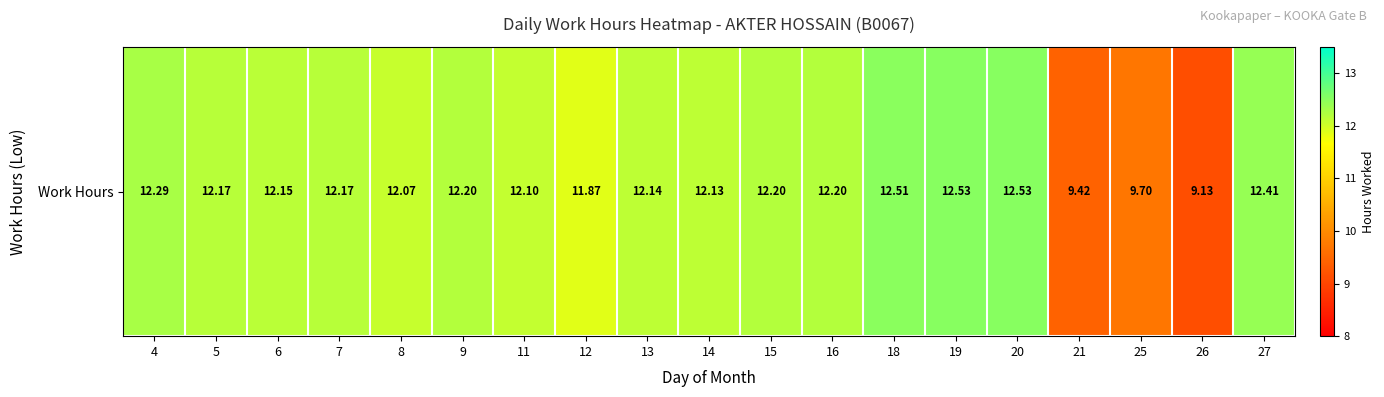

What is the change in value from 9 to 19?

+0.3